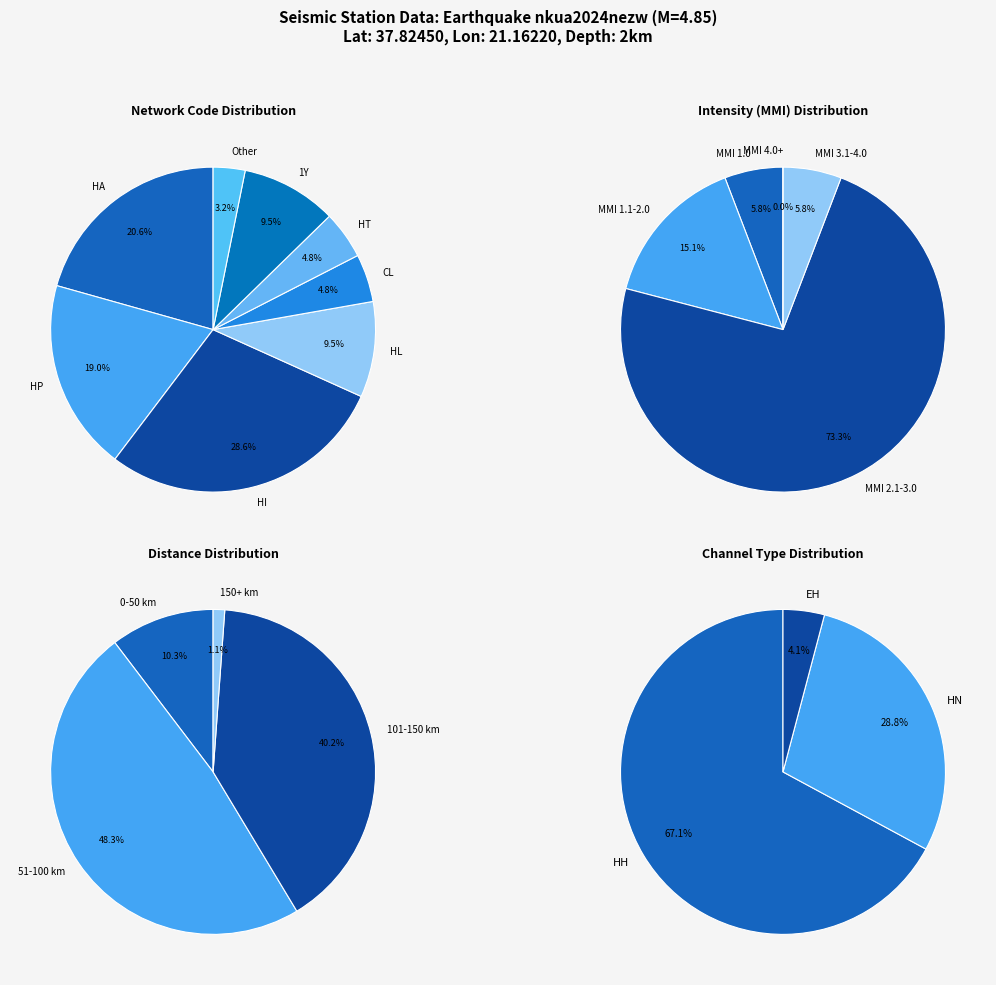

Combined, what portion of the pie is 2 and 6?

38.1%